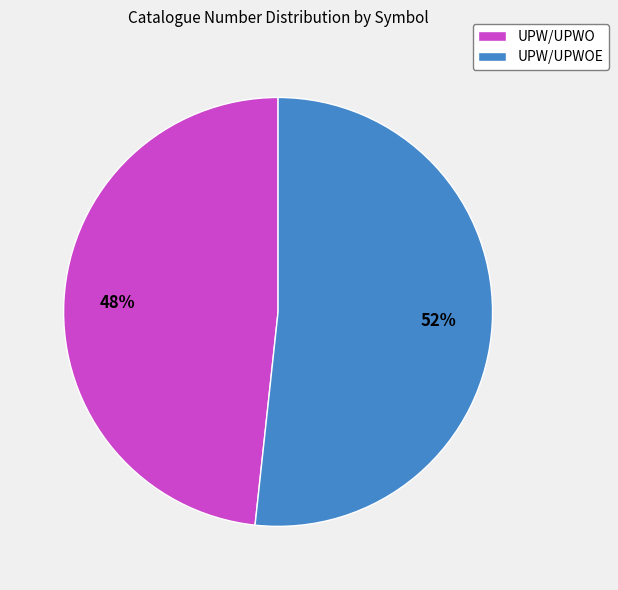

Does any single category account for the majority?

Yes